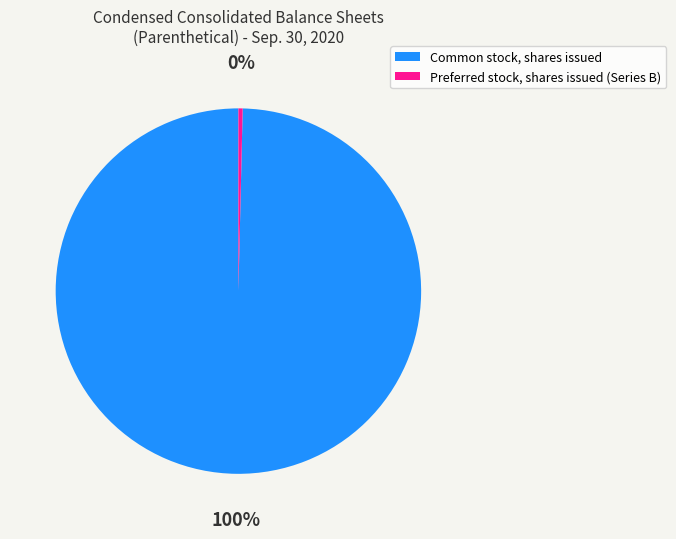

Between Preferred stock, shares issued (Series B) and Common stock, shares issued, which is larger?

Common stock, shares issued